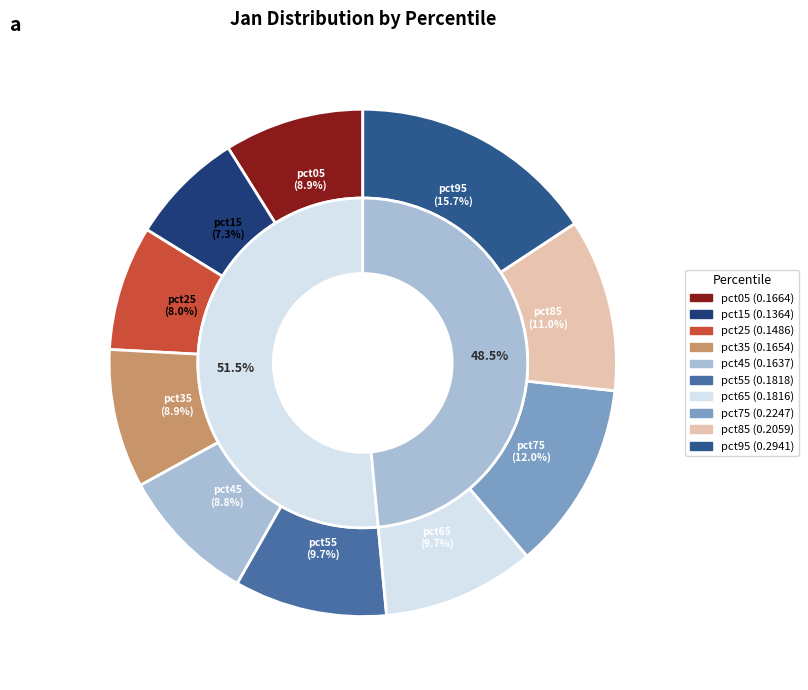

Rank the categories by value from highest to lowest.

pct95, pct75, pct85, pct55, pct65, pct05, pct35, pct45, pct25, pct15